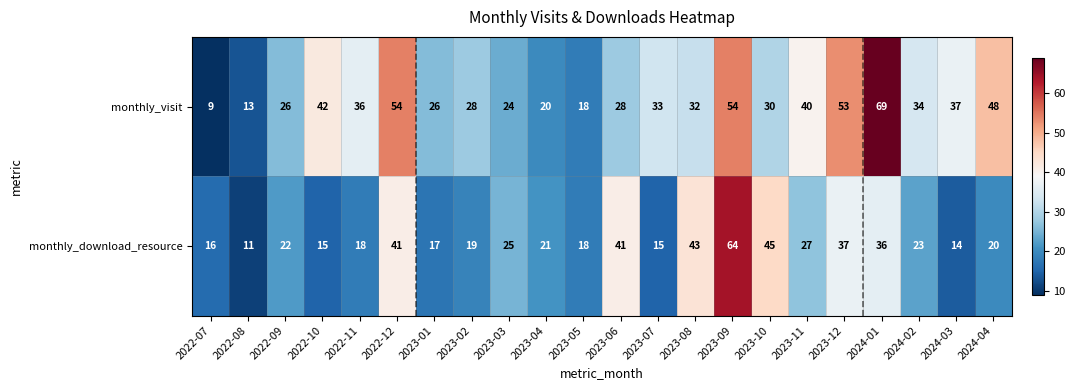

The monthly_visit series shows 11 at 2023-02. True or false?

False